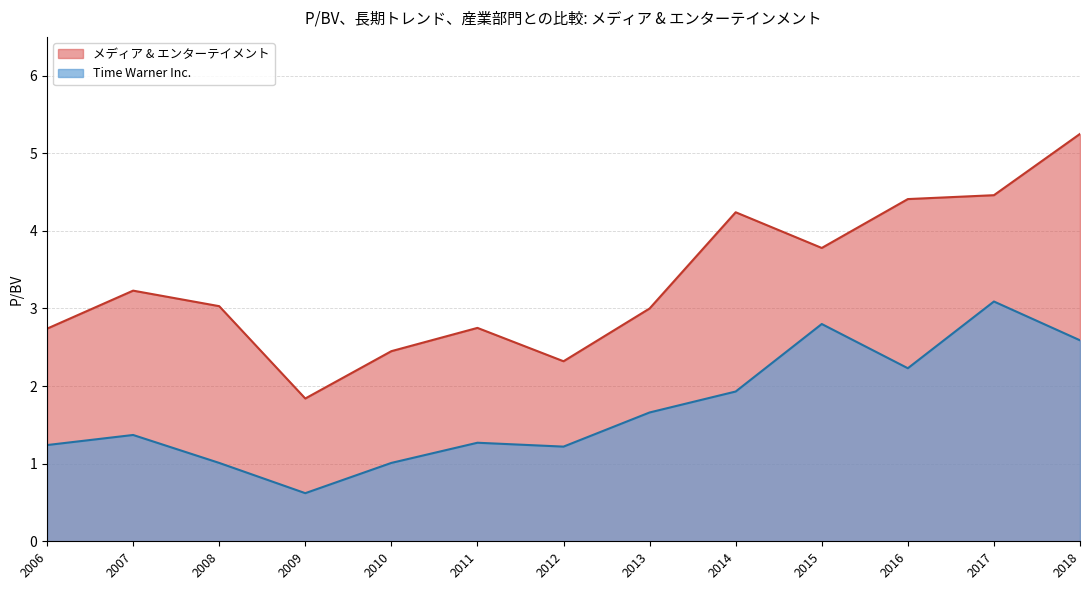

List the series in order of their peak value, highest first.

メディア & エンターテイメント, Time Warner Inc.